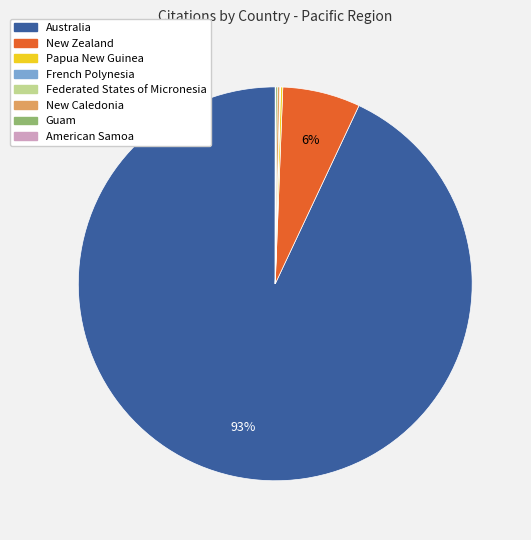

What percentage is the New Zealand slice, to the nearest percent?

6%